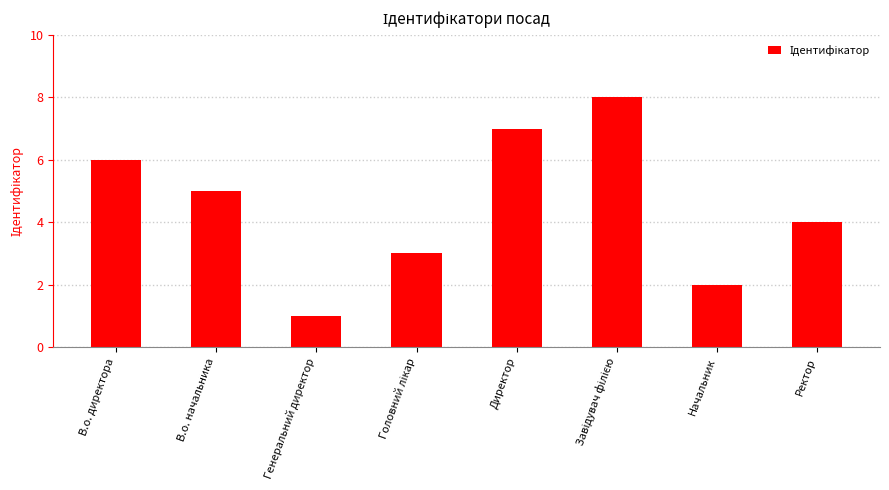

Approximately how many times larger is the value at В.о. начальника compared to В.о. директора?

0.8